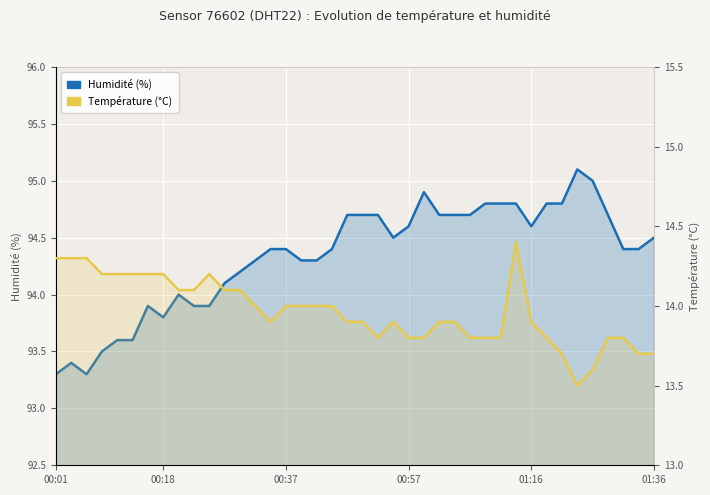

What is the minimum value shown in the chart?

13.5